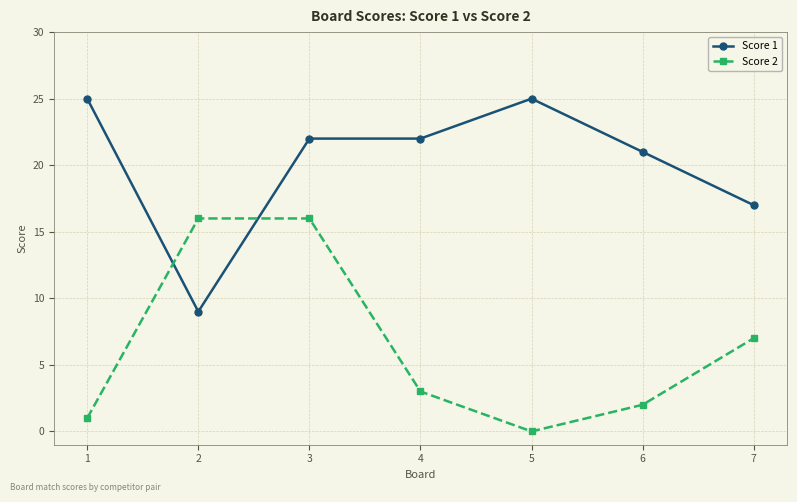

Is this an area chart (filled region under the line)?

No